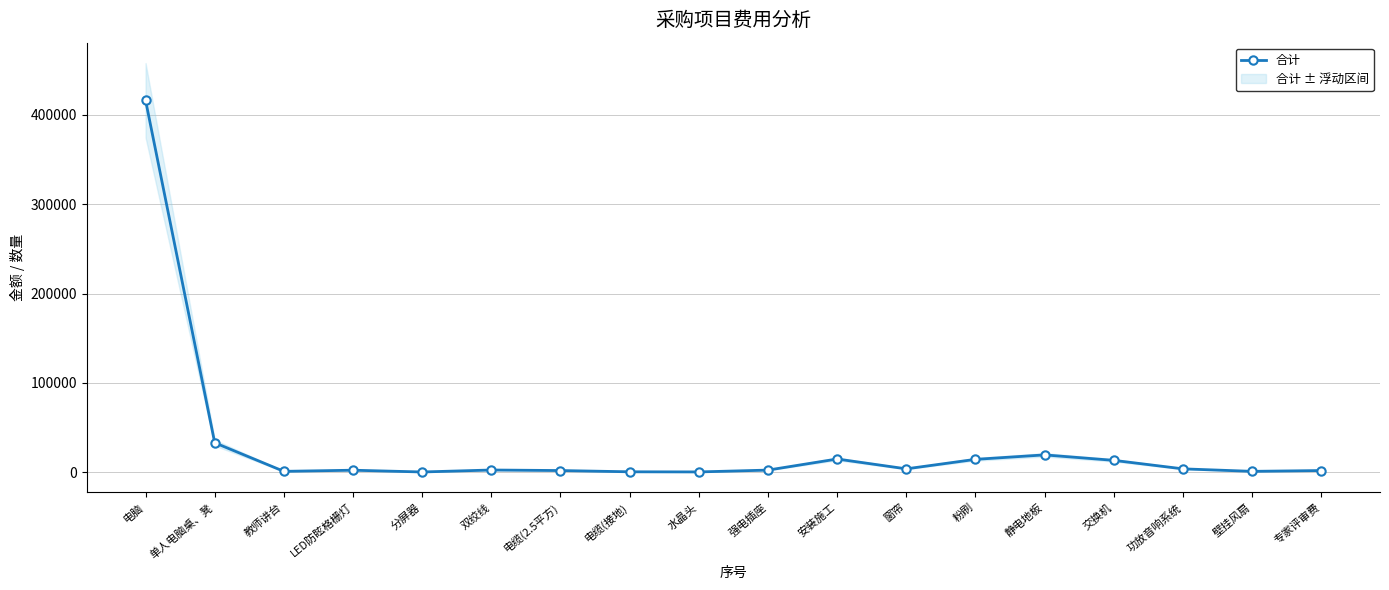

Reading right to left, list all the values displayed in this chart.

专家评审费=2100	壁挂风扇=1200	功放音响系统=4000	交换机=13500	静电地板=19600	粉刷=14610	窗帘=4000	安装施工=15000	强电插座=2600	水晶头=560	电缆(接地)=700	电缆(2.5平方)=2100	双绞线=2700	分屏器=500	LED防眩格栅灯=2480	教师讲台=1200	单人电脑桌、凳=33150	电脑=416000